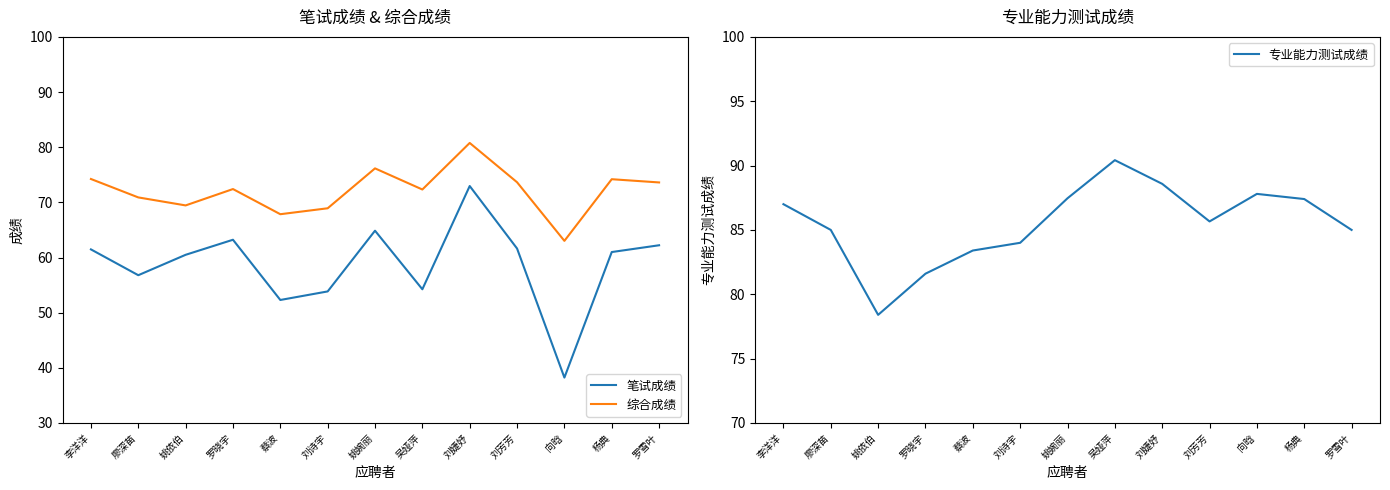

List the series in order of their peak value, lowest first.

笔试成绩, 综合成绩, 专业能力测试成绩